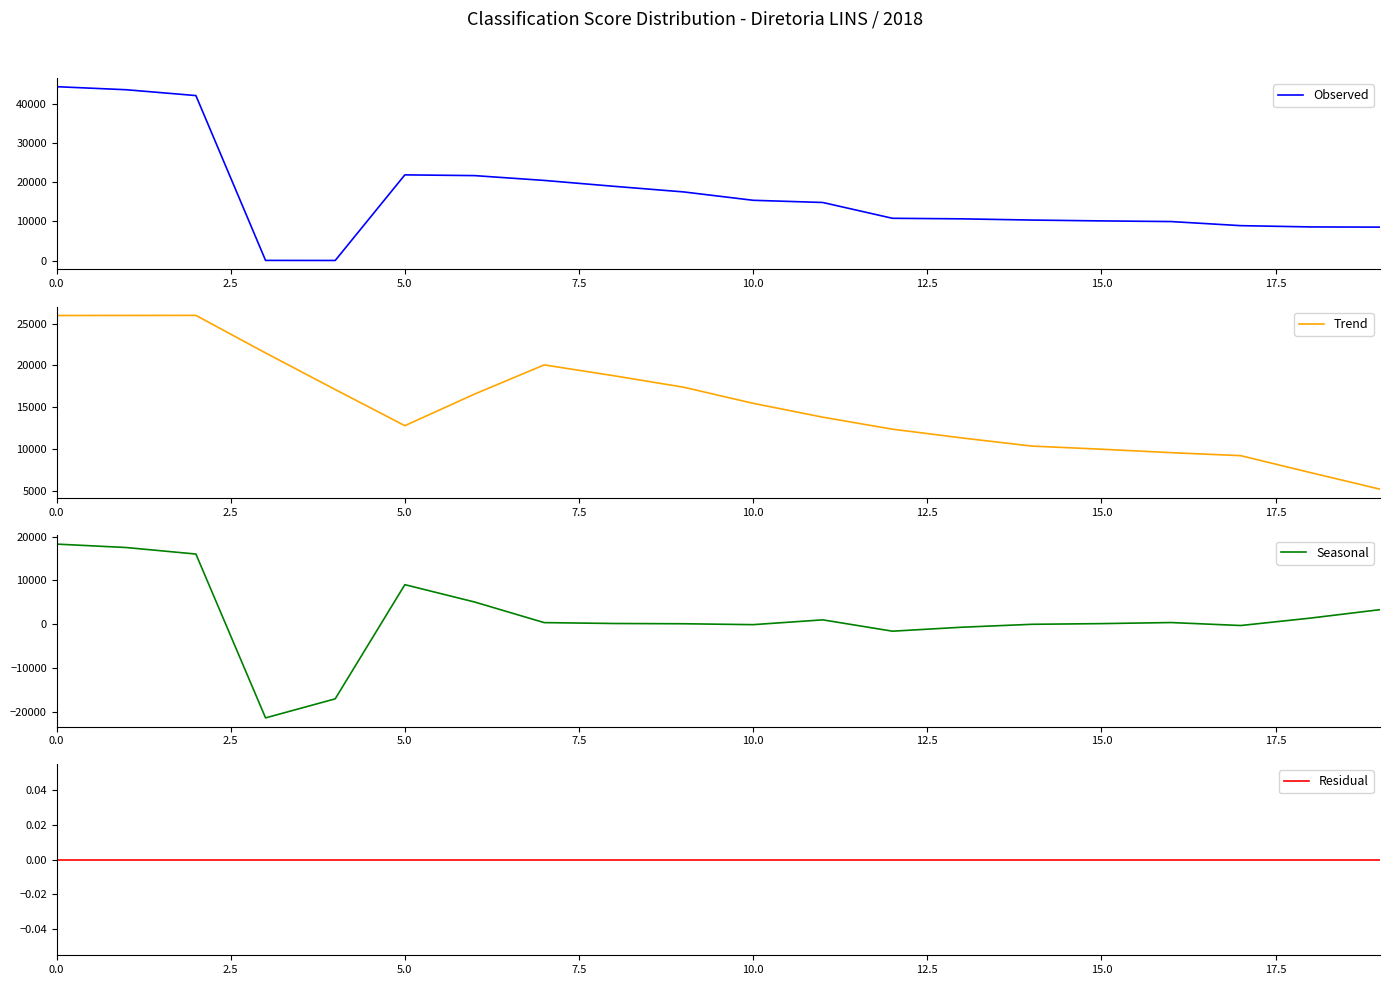

Is this an area chart (filled region under the line)?

No